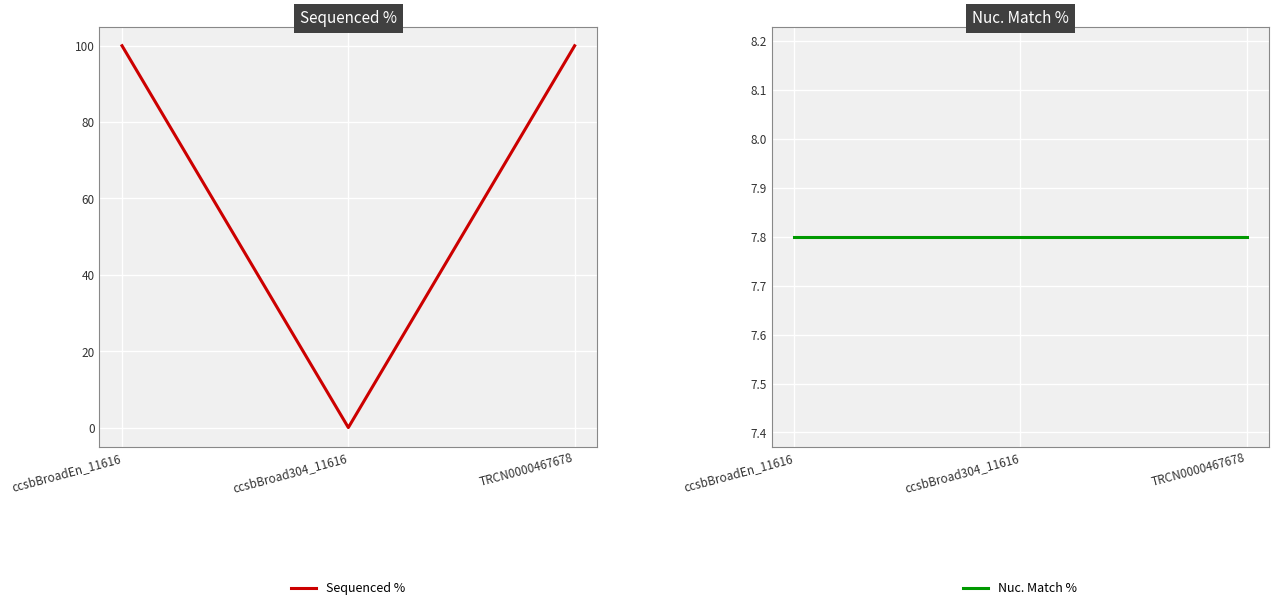

How many lines are shown in the chart?

2